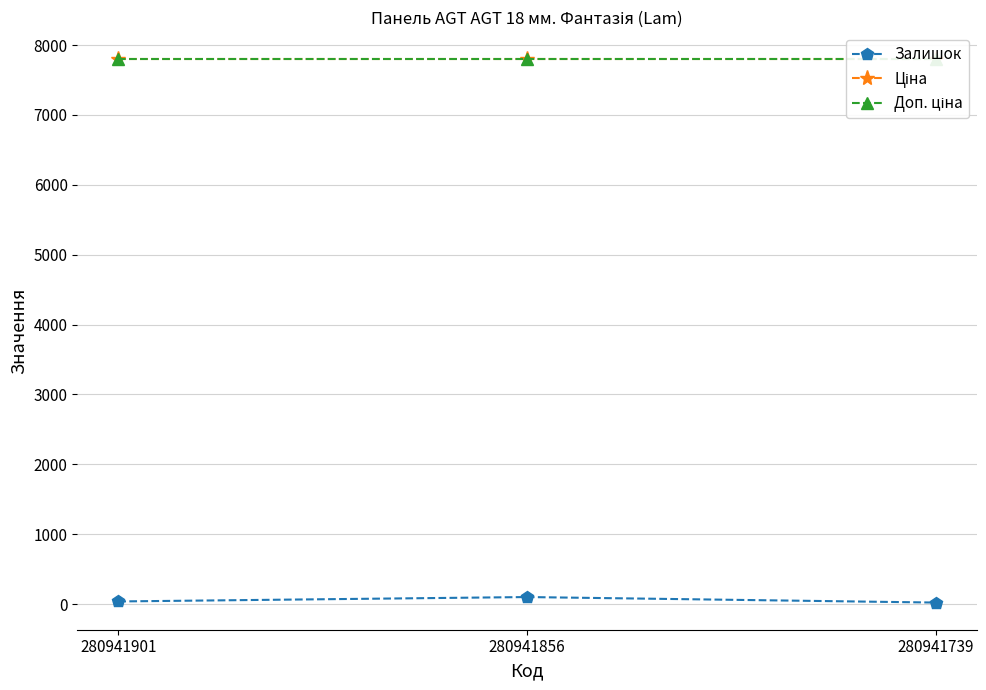

What is the value of the Ціна point at the 3rd from the left?

7792.9